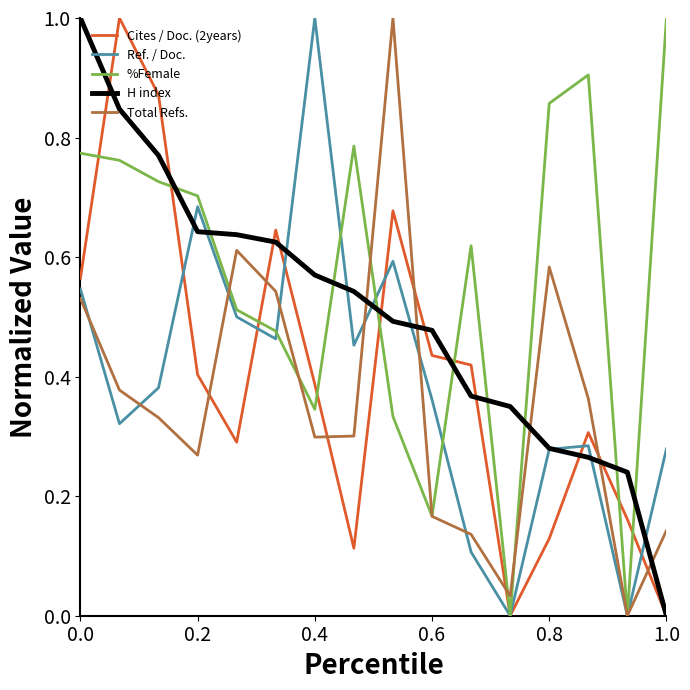

Which series has the largest total across all categories?

%Female